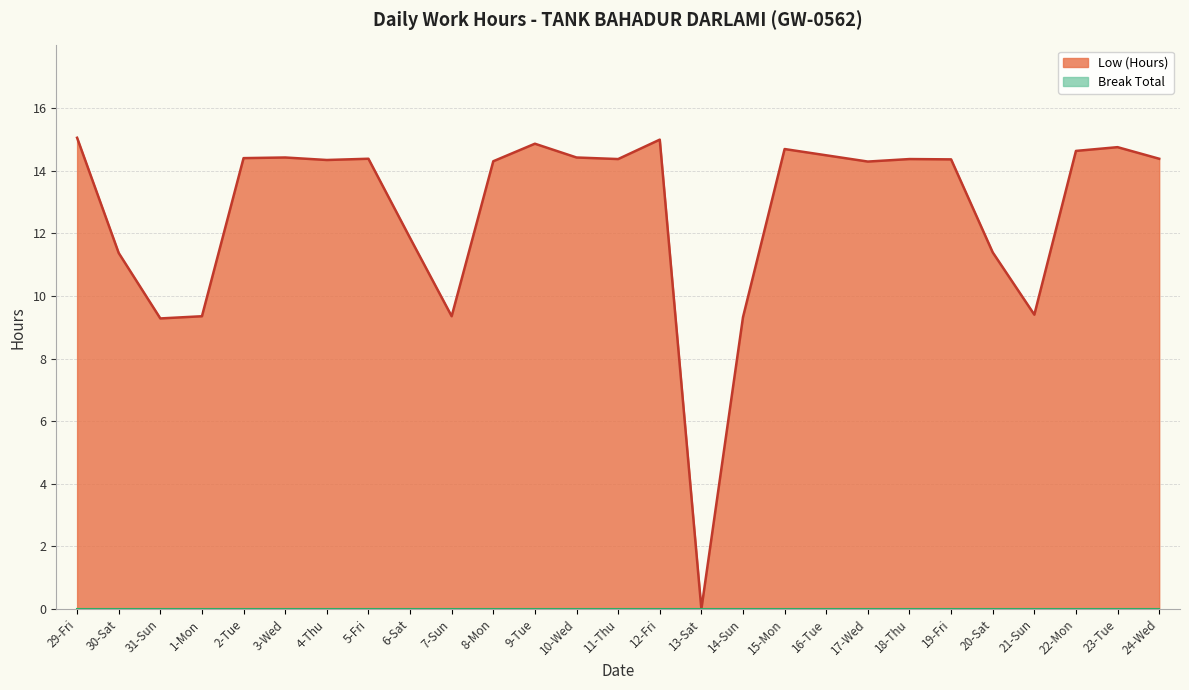

What is the average value?

12.7